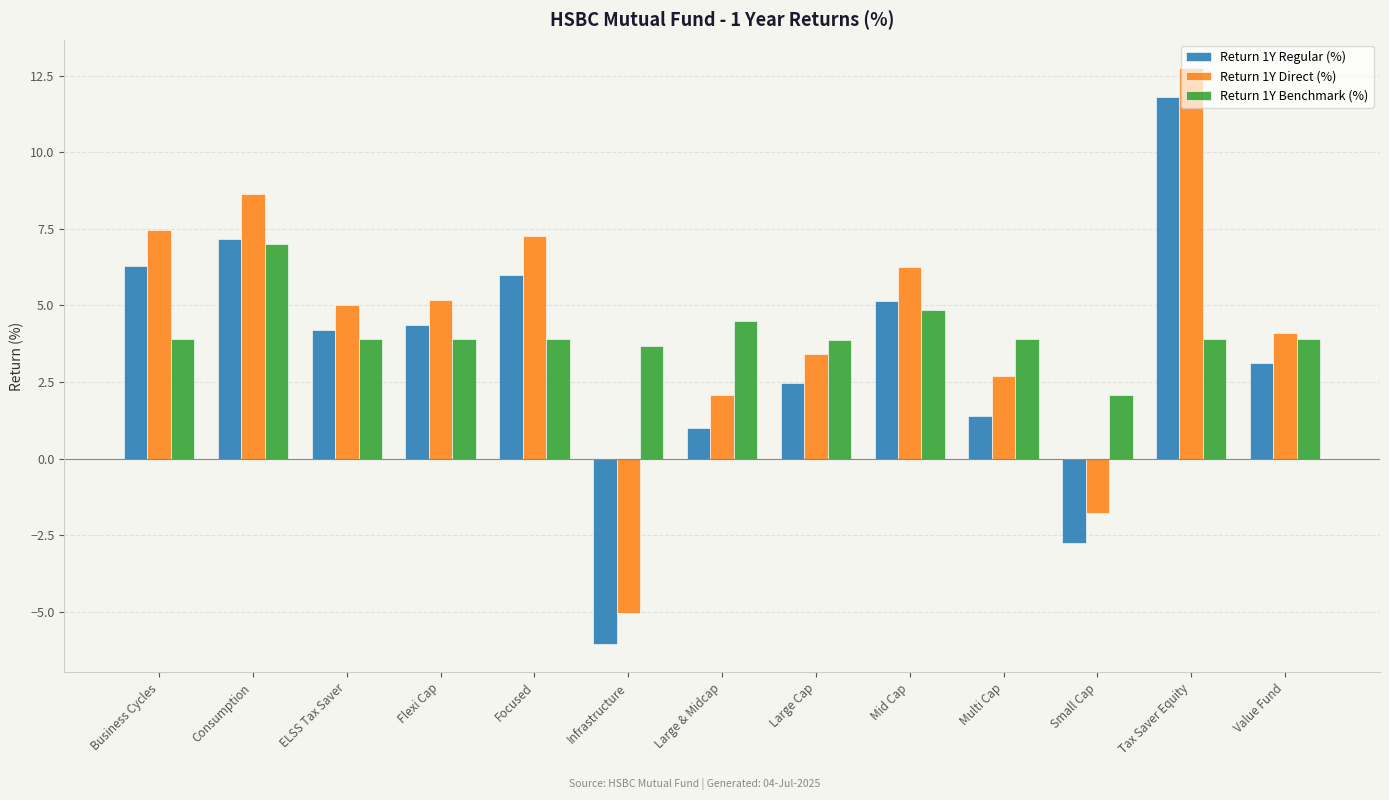

How many data points in Return 1Y Direct (%) are less than 5?

6